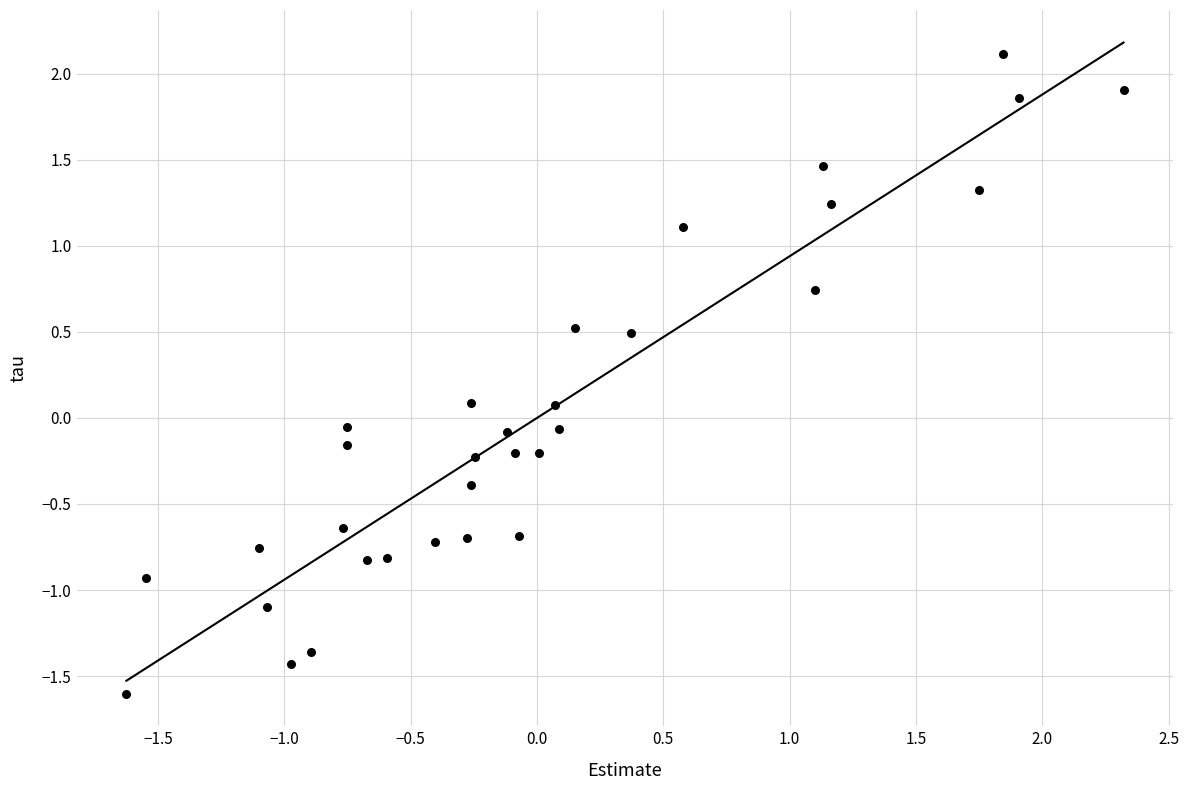

What is the range of X values (max minus min)?

3.9